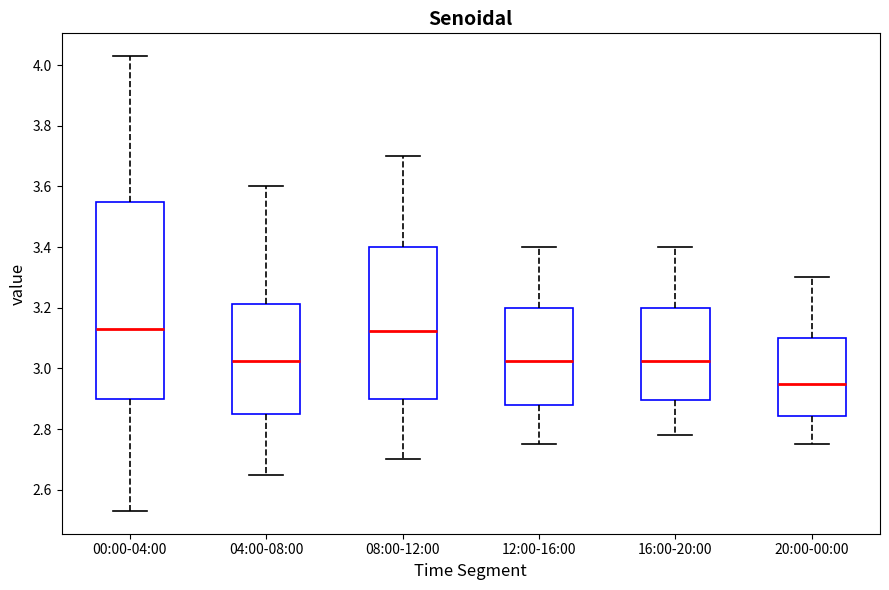

Reading left to right, transcribe this box plot: for each box, give where its median line is, the range the box spans, and where its two whiskers end, as read against the y-axis. The values are not printed on the chart, so give them approximately, as read against the axis.

00:00-04:00: median 3.14, box 2.90 to 3.56, whiskers 2.54 to 4.04
04:00-08:00: median 3.02, box 2.86 to 3.22, whiskers 2.66 to 3.60
08:00-12:00: median 3.12, box 2.90 to 3.40, whiskers 2.70 to 3.70
12:00-16:00: median 3.02, box 2.88 to 3.20, whiskers 2.76 to 3.40
16:00-20:00: median 3.02, box 2.90 to 3.20, whiskers 2.78 to 3.40
20:00-00:00: median 2.96, box 2.84 to 3.10, whiskers 2.76 to 3.30